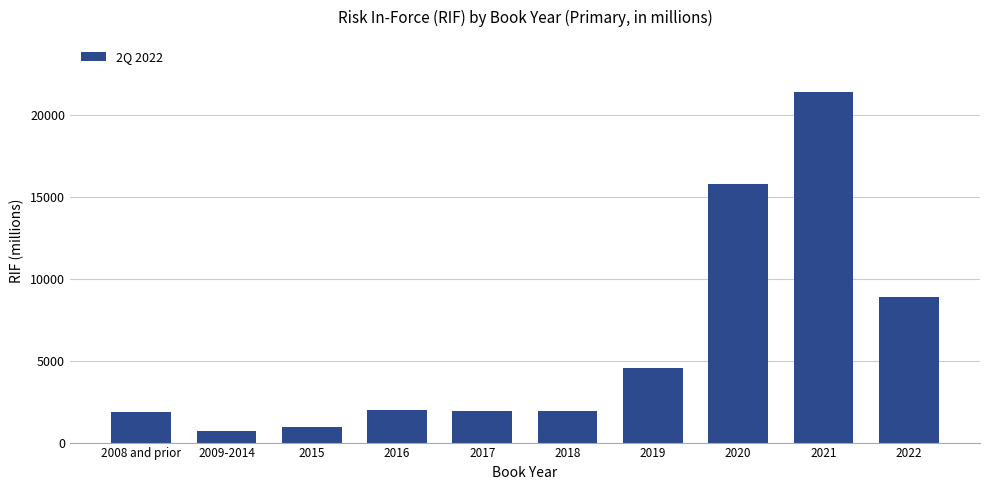

What is the change in value from 2016 to 2017?

-42